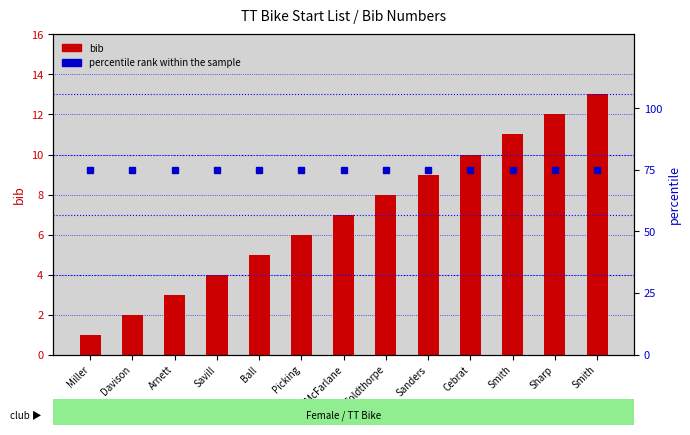

How many categories are shown in the chart?

13